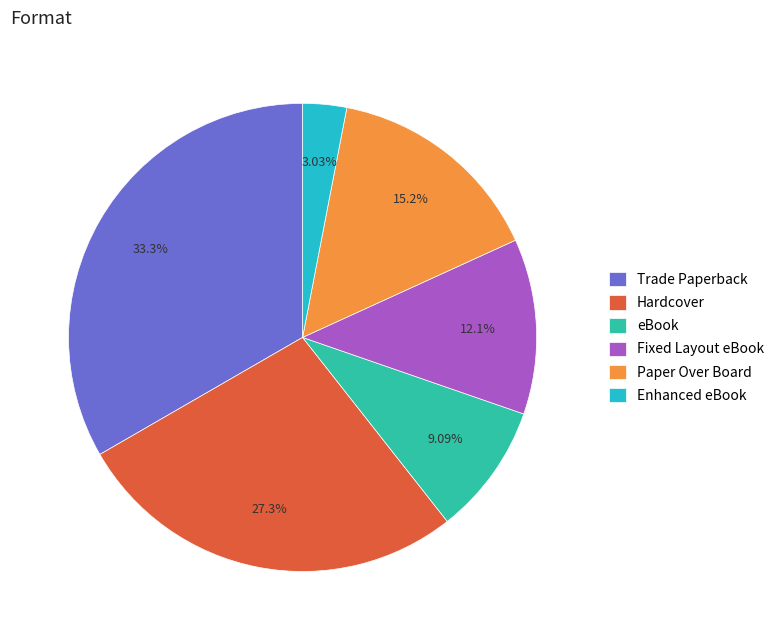

To the nearest percent, what percentage of the pie is eBook?

9%